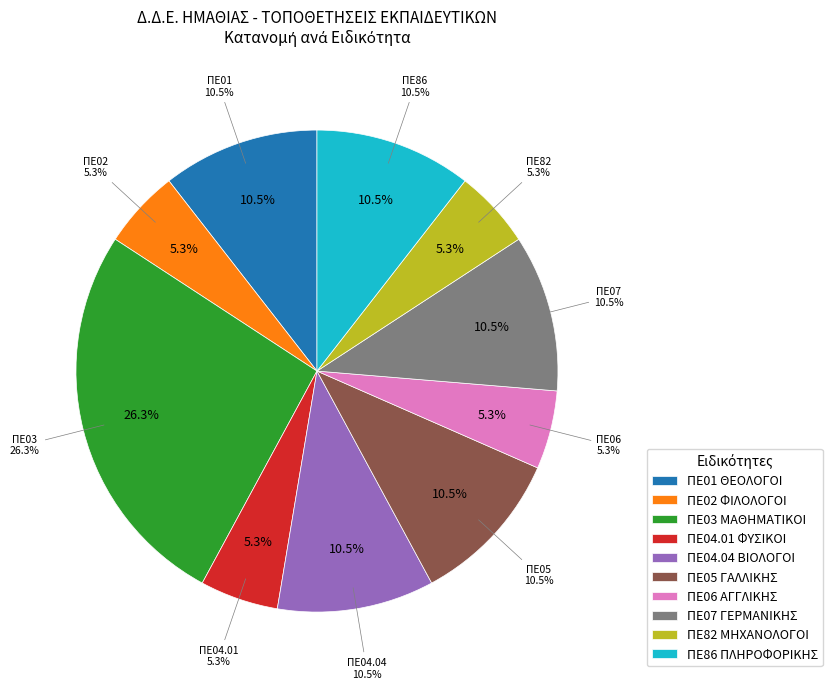

Is it true that ΠΕ05 ΓΑΛΛΙΚΗΣ is 11% of the pie?

True